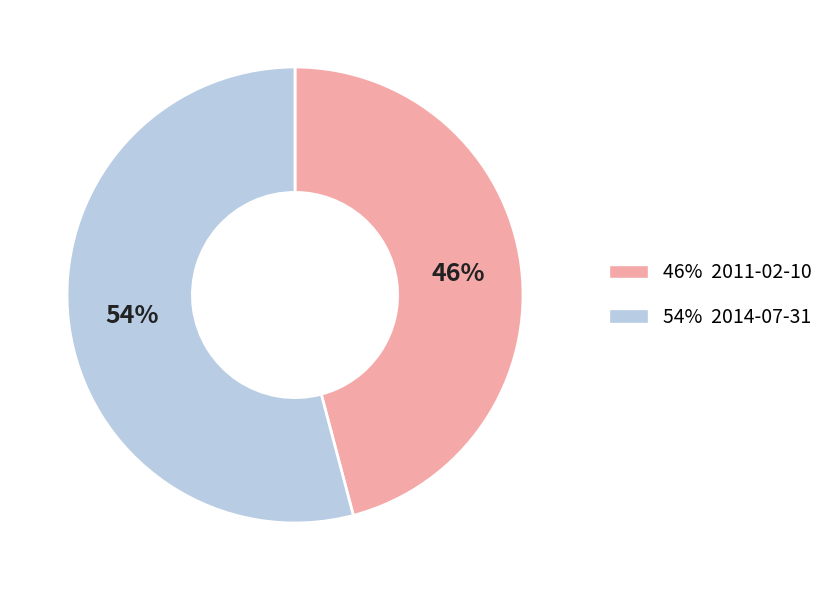

To the nearest percent, what is the average slice percentage?

50%